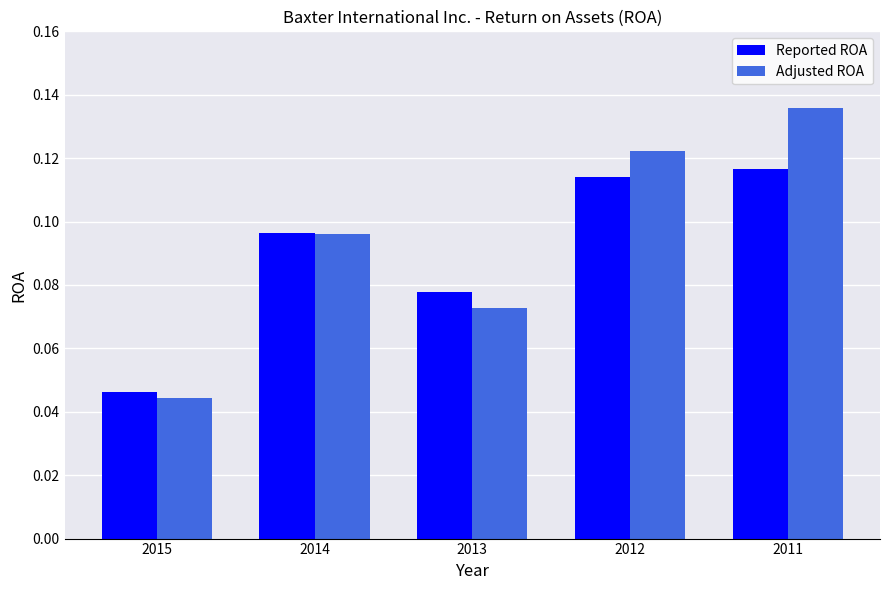

Does the chart contain stacked bars?

No